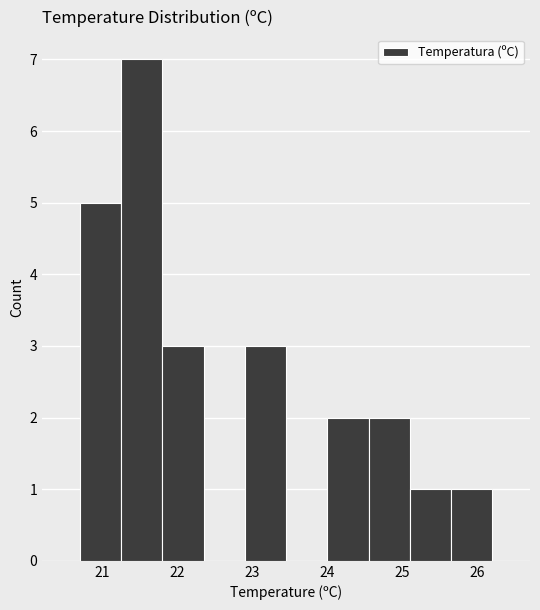

How tall is the bar that spans 24.55 to 25.10 on the x-axis? Neither the bar edges nor the heights are printed on the chart, so give them approximately, as read against the axes.

2